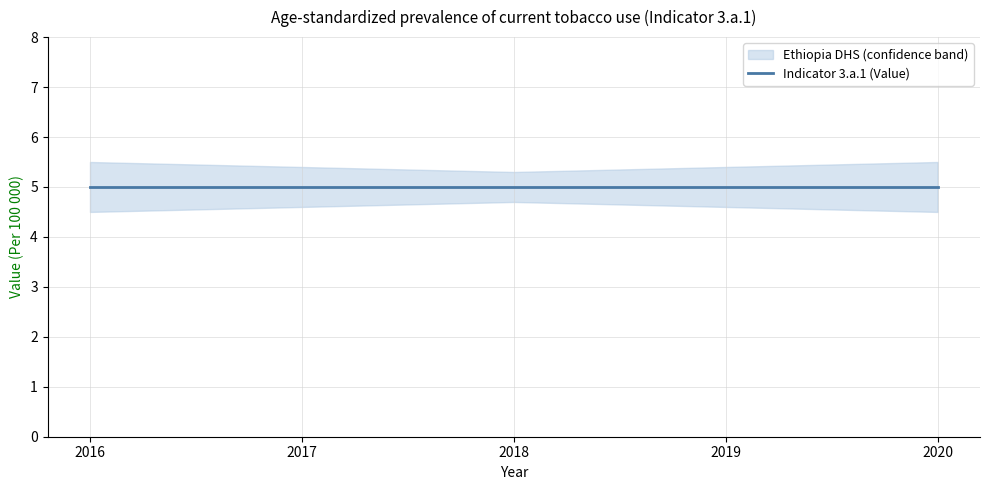

True or false: Value_lower and Value_upper intersect in this chart.

False